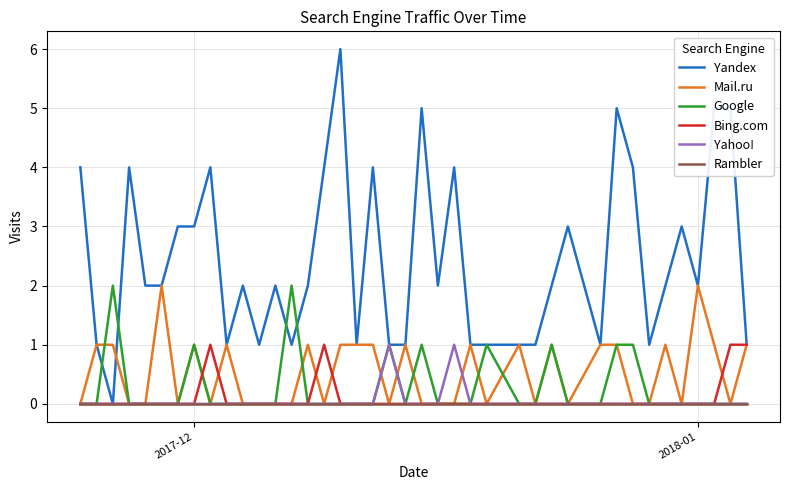

Count the number of data series in this chart.

6